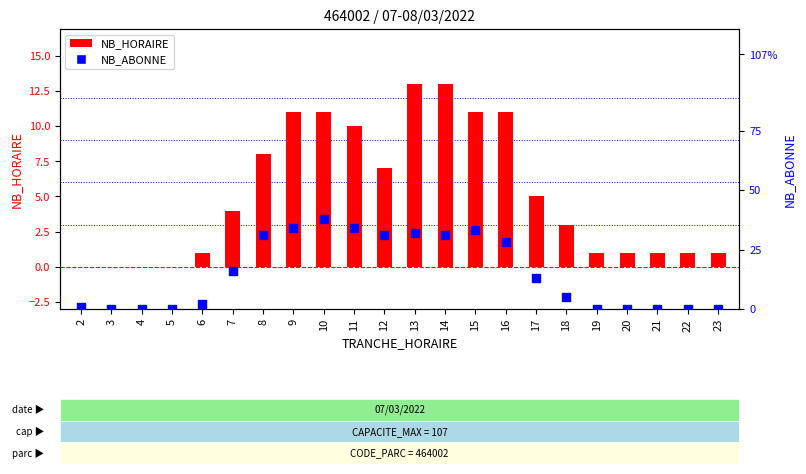

At how many categories does at least one series exceed 3?

12